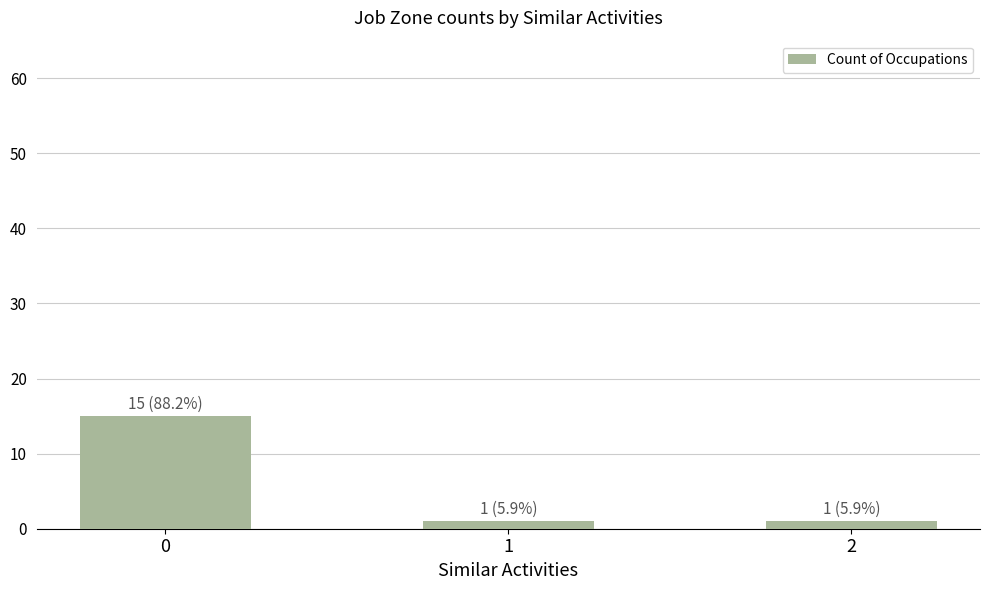

What is the value of the 2nd bar from the left?

1